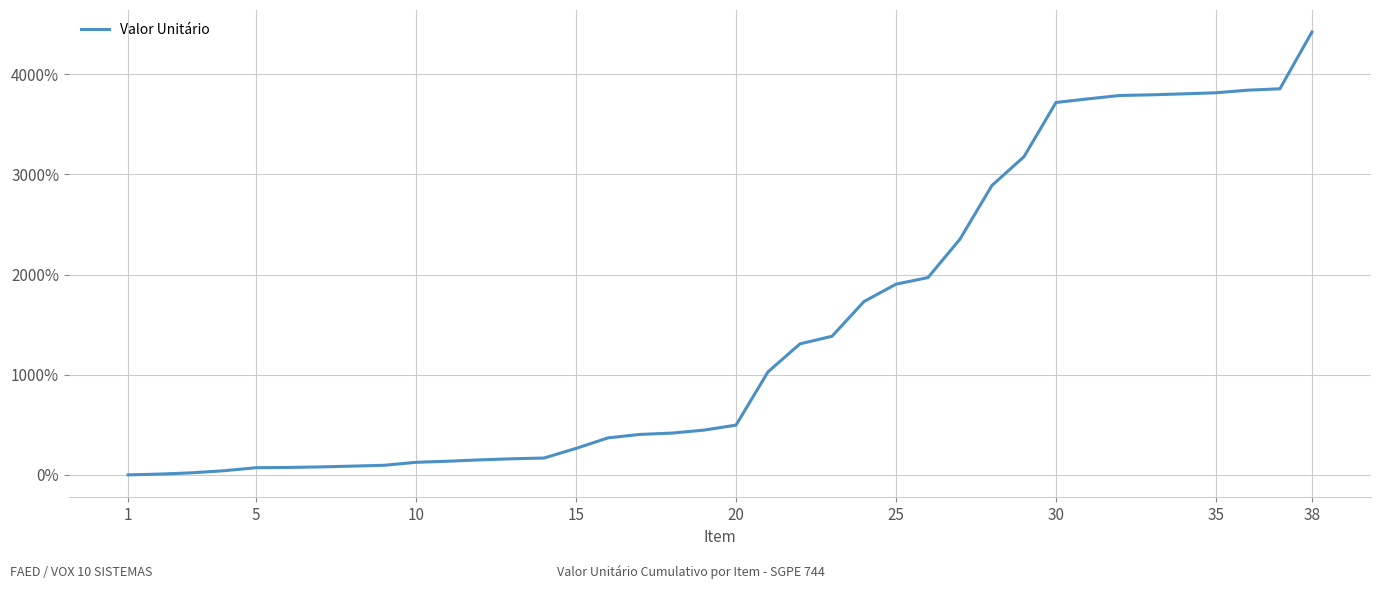

Count the number of data series in this chart.

1